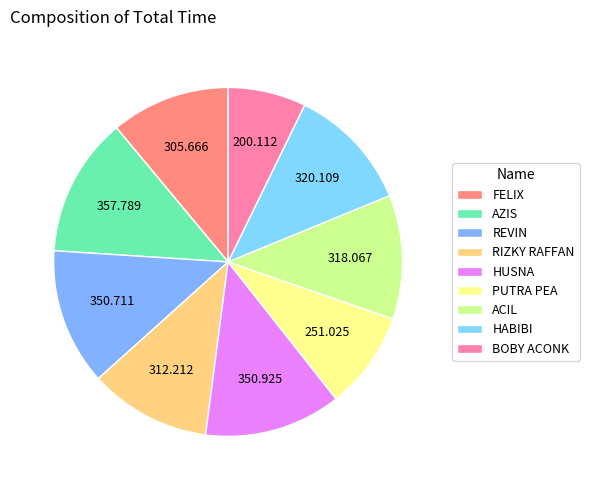

Is it true that REVIN is 13% of the pie?

True